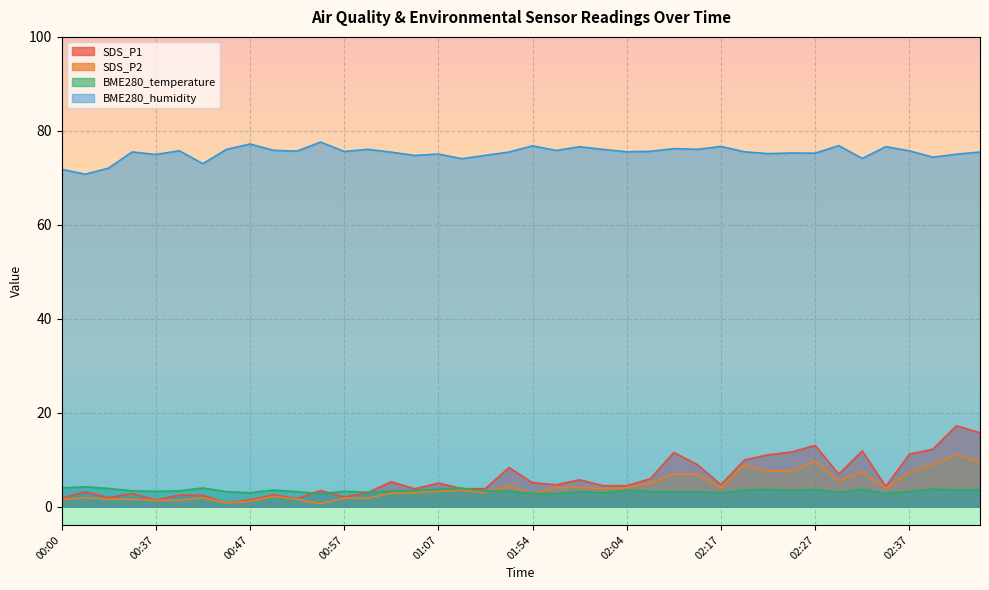

True or false: SDS_P2 and BME280_humidity cross at least once.

False